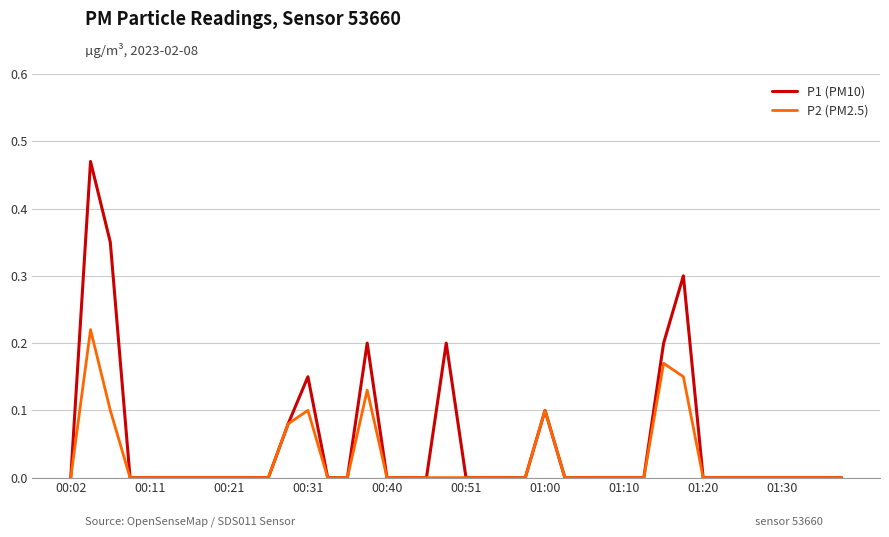

Which series has the largest total across all categories?

P1 (PM10)